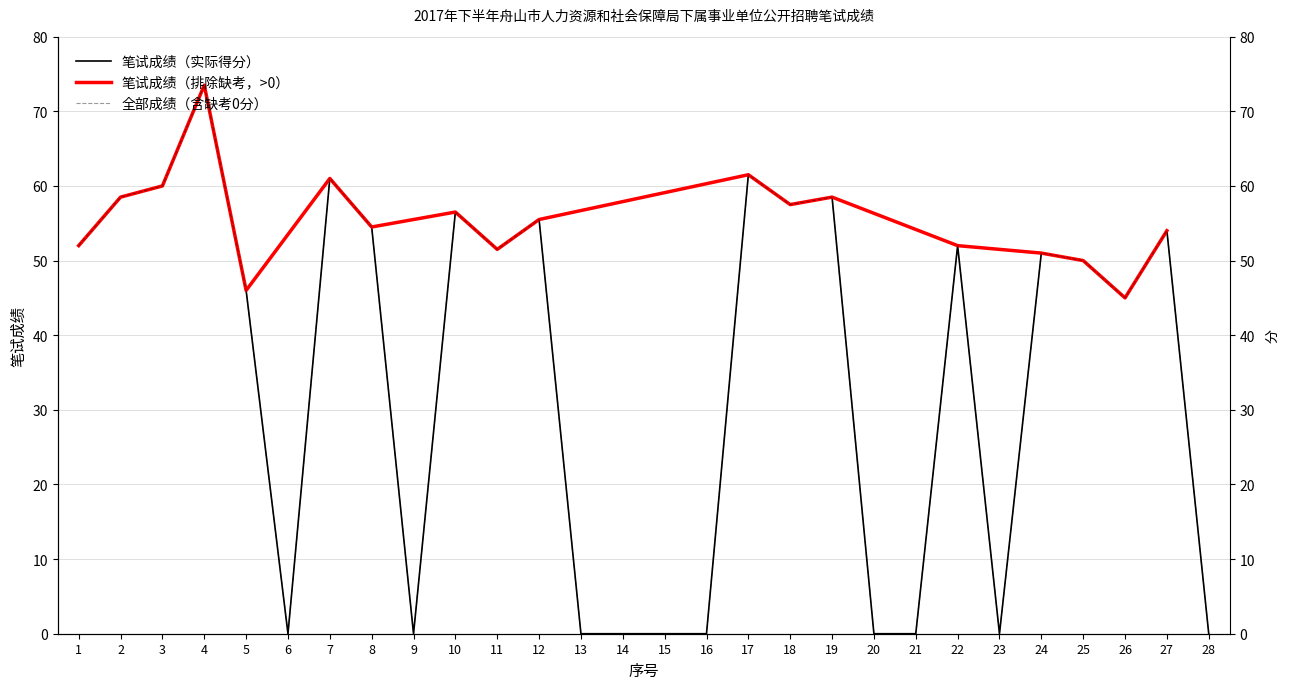

Reading right to left, what are all the values shown in this chart?

0.0	54.0	45.0	50.0	51.0	0.0	52.0	0.0	0.0	58.5	57.5	61.5	0.0	0.0	0.0	0.0	55.5	51.5	56.5	0.0	54.5	61.0	0.0	46.0	73.5	60.0	58.5	52.0